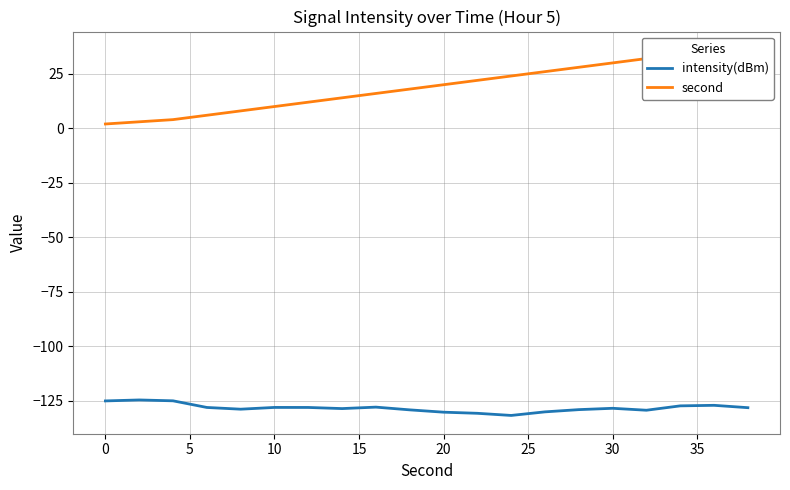

The value of intensity(dBm) at 30 is -48.2. True or false?

False